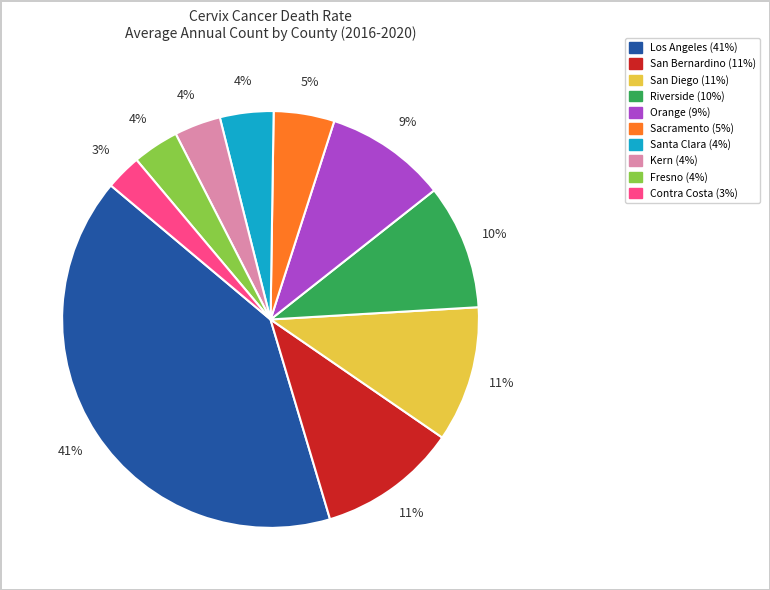

Is there any slice that represents more than half of the pie?

No